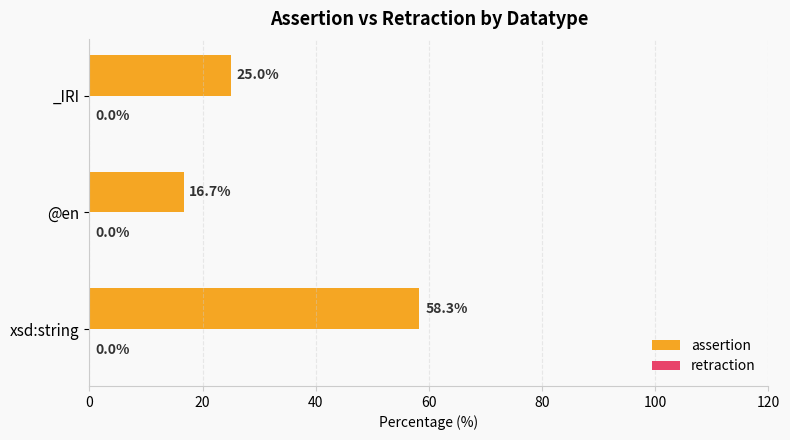

What is the sum of the values at @en and _IRI?

41.7